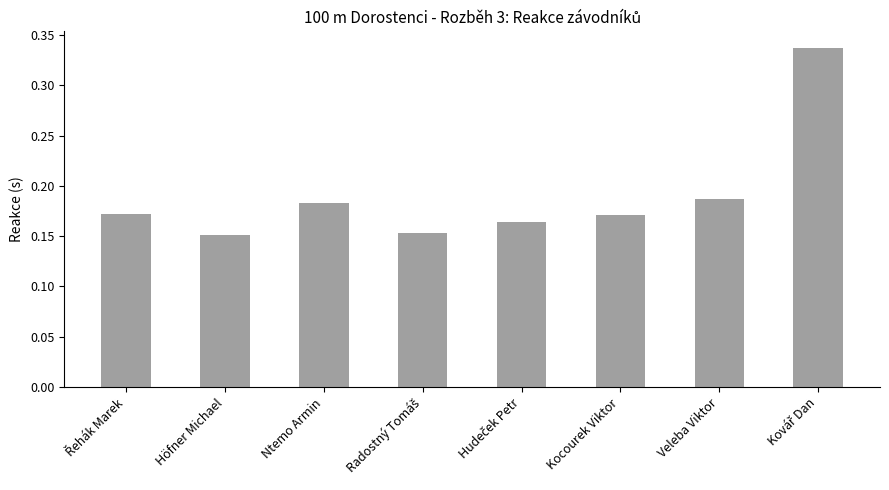

The chart shows a value of 0.1 at Veleba Viktor. True or false?

False